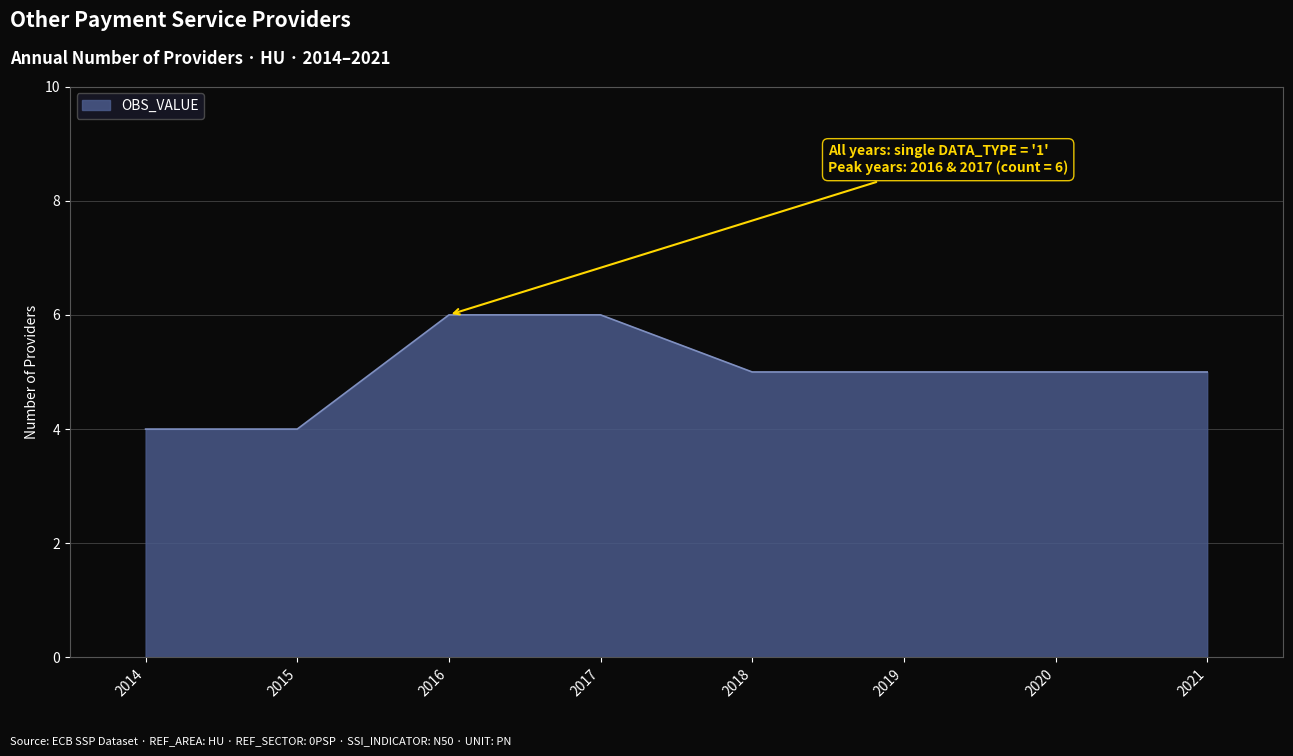

Where does the data first go above 5?

2016